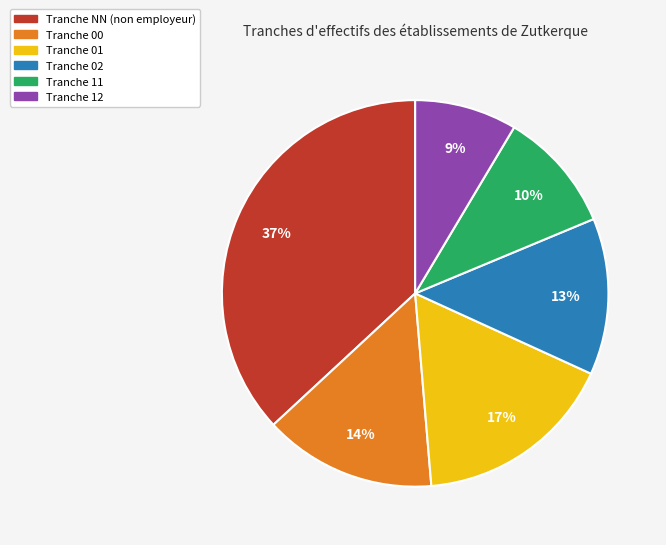

Is there a majority slice in this chart?

No